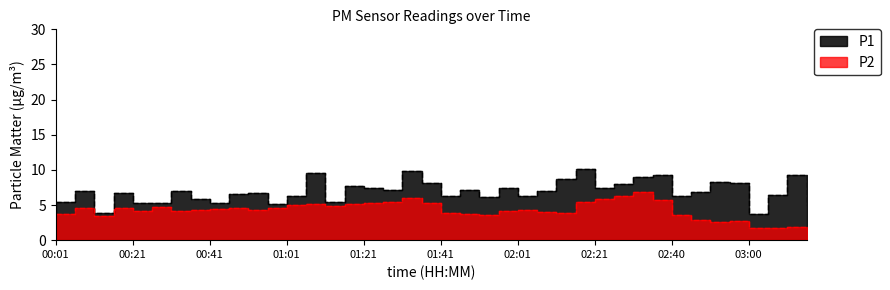

How many lines are shown in the chart?

2